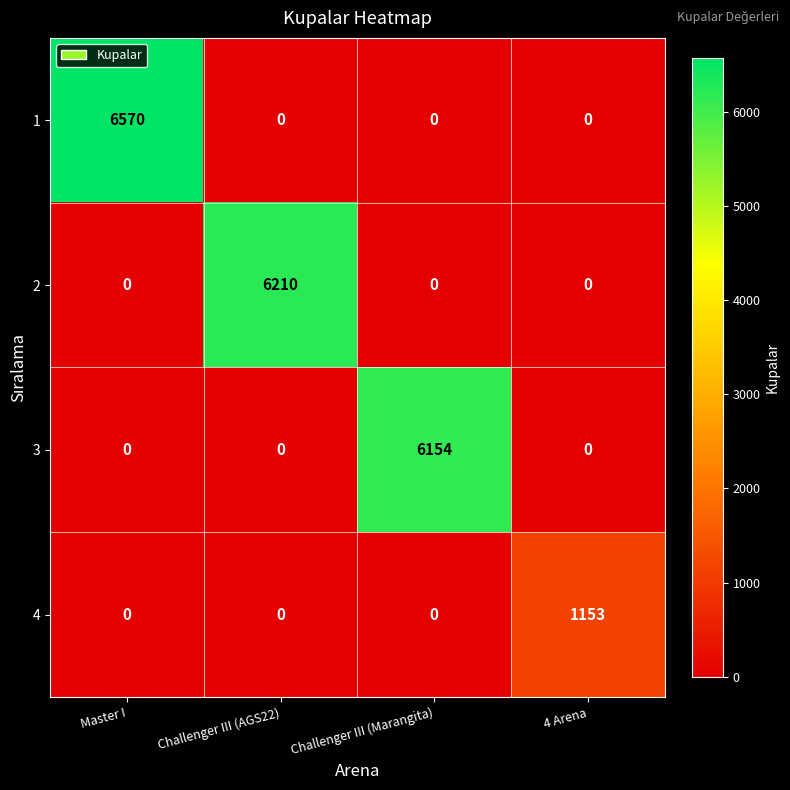

At how many categories does at least one series exceed 181?

4